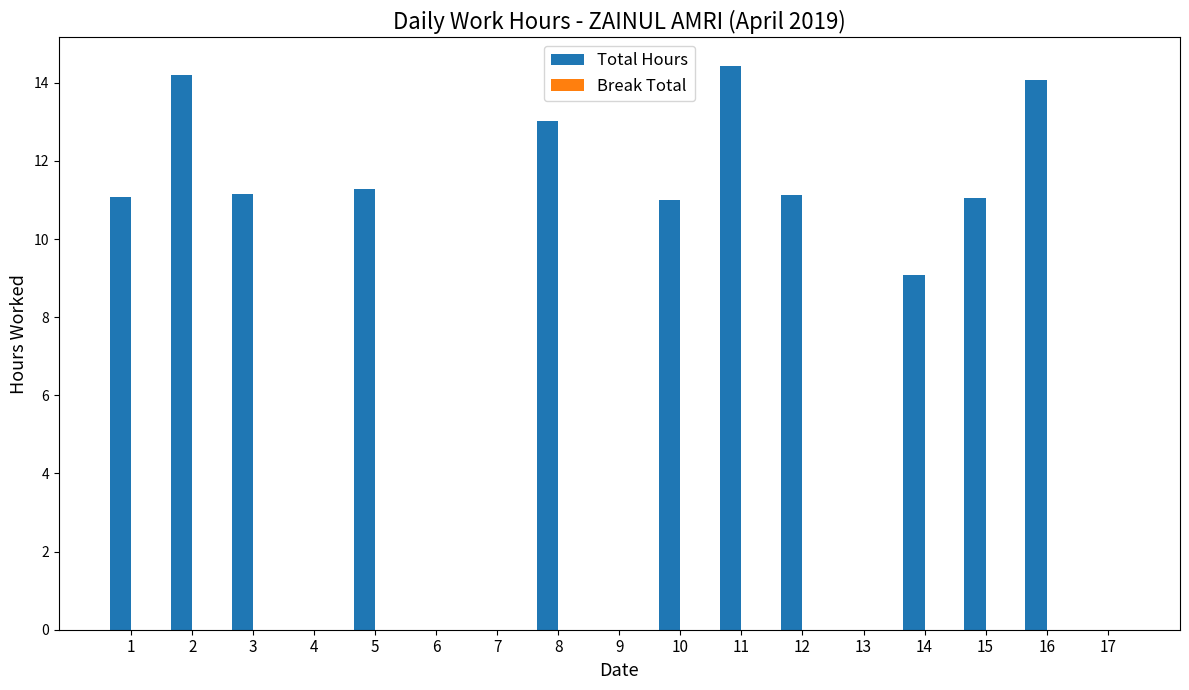

The value at 3 is 3.4. True or false?

False